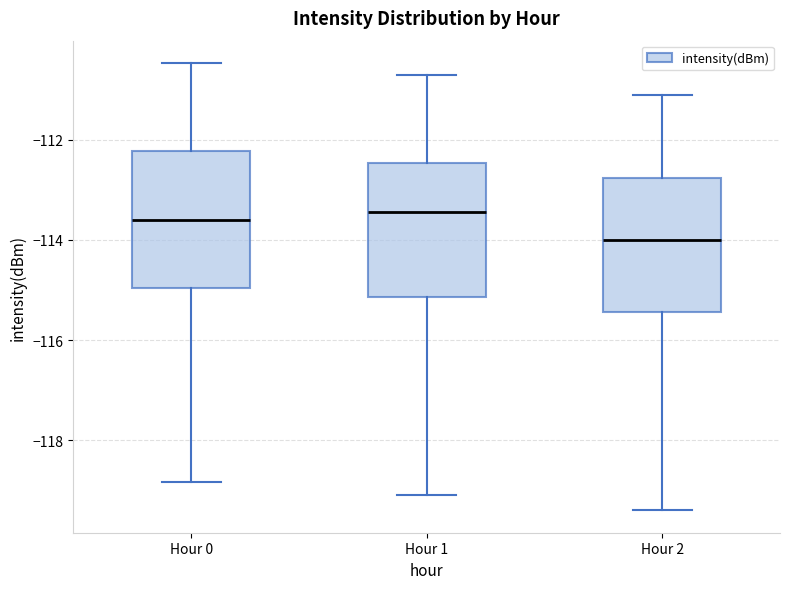

Where does the upper whisker of the box for Hour 2 end on the y-axis? The values are not printed on the chart, so give them approximately, as read against the axis.

-111.0